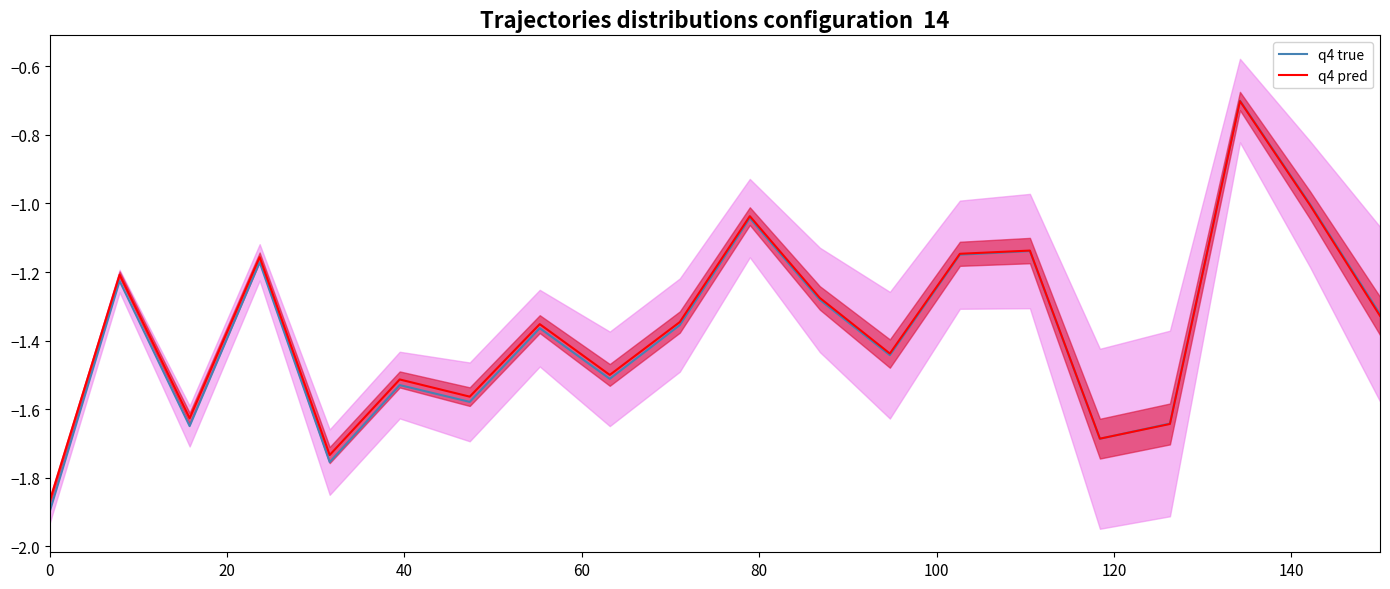

How many series are shown in this chart?

2